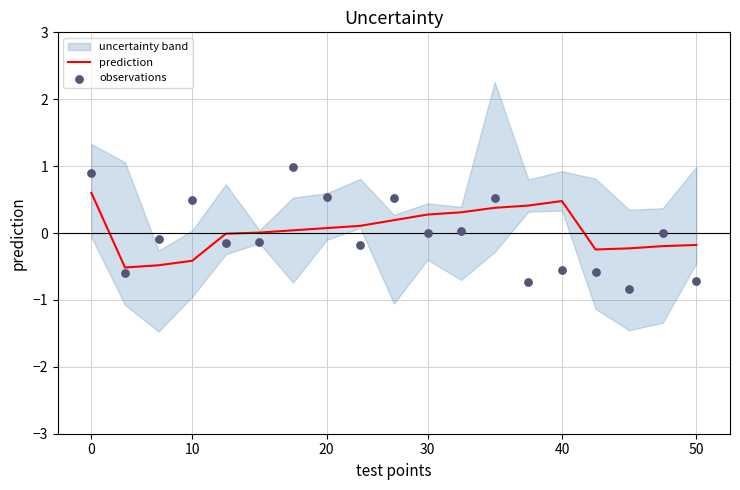

True or false: prediction has a value of -0.1 at 10.

False